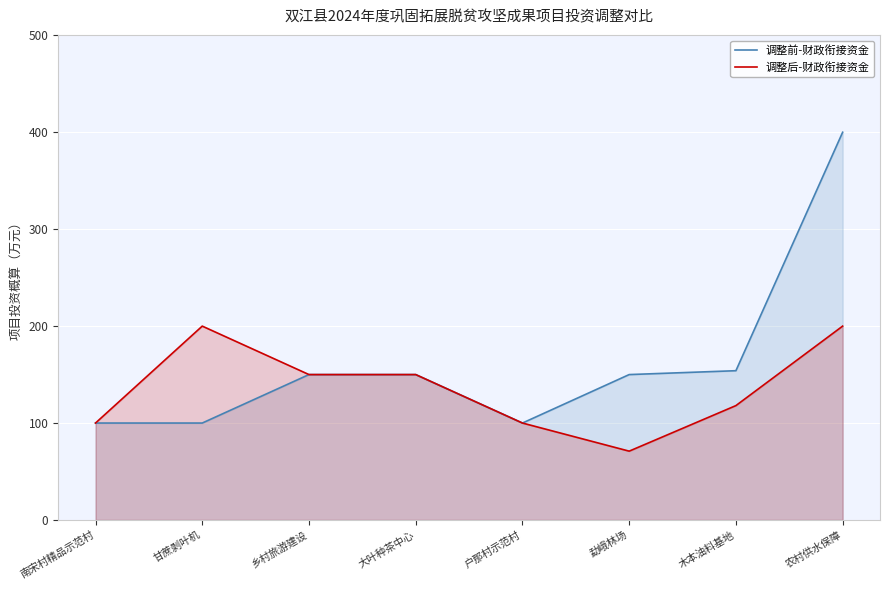

What are all the series names shown in the legend?

调整前-财政衔接资金, 调整后-财政衔接资金